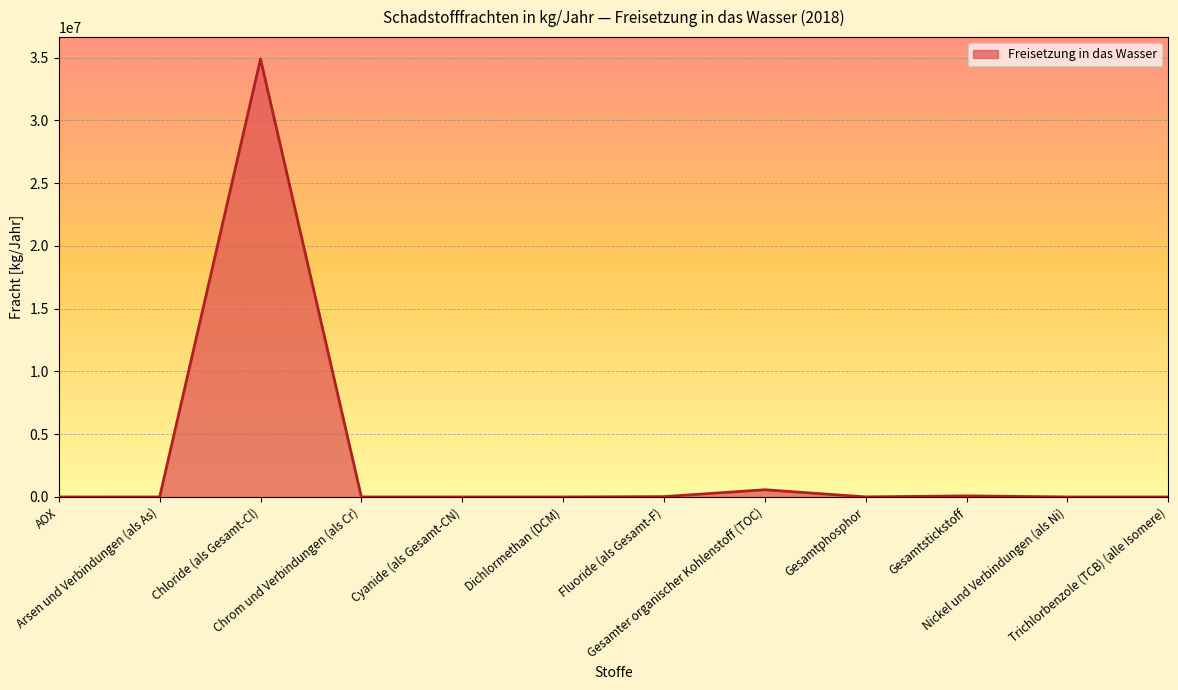

Does the chart have visible grid lines?

Yes